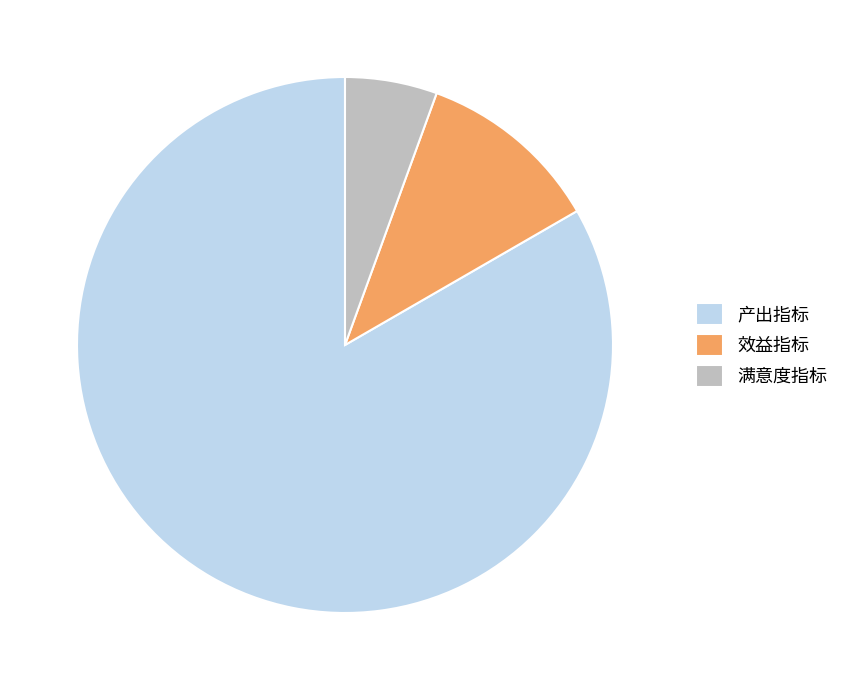

Is it true that 效益指标 is 11% of the pie?

True